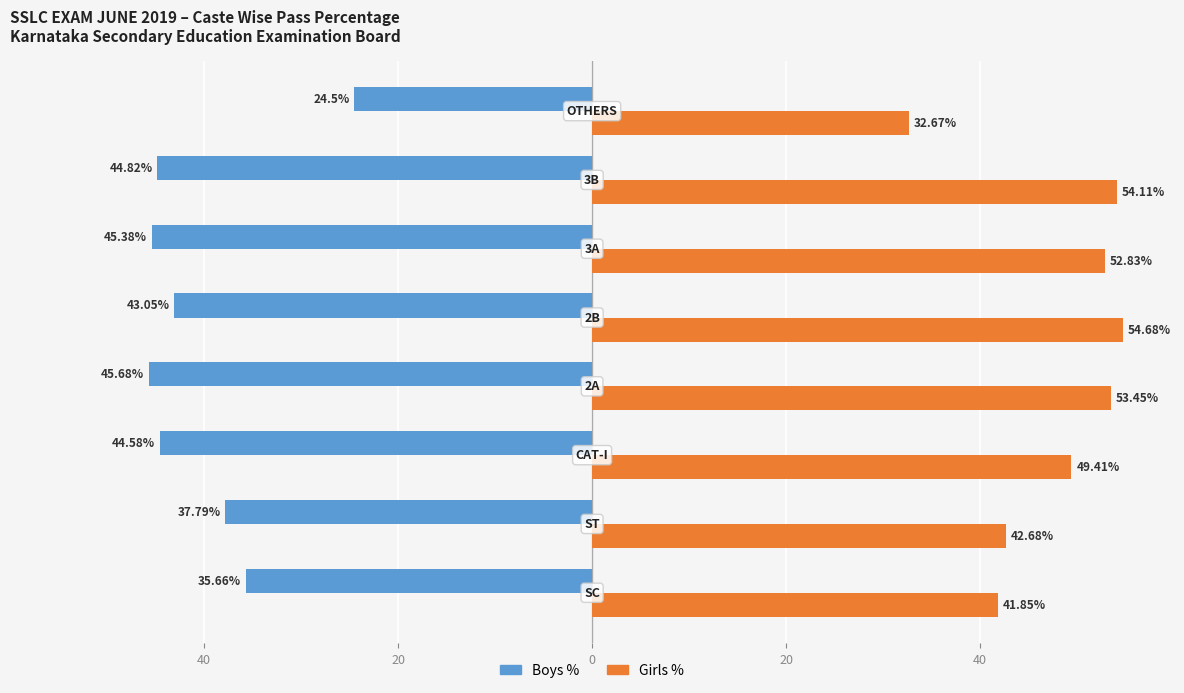

What are all the series names shown in the legend?

Boys %, Girls %